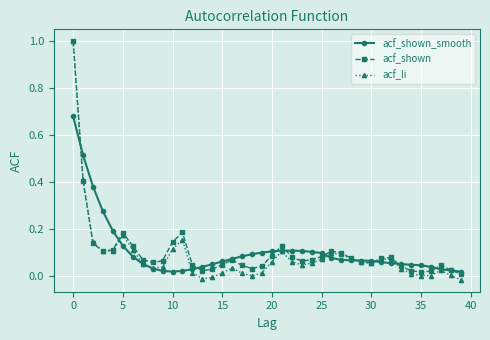

Which series has the widest spread of values?

acf_li